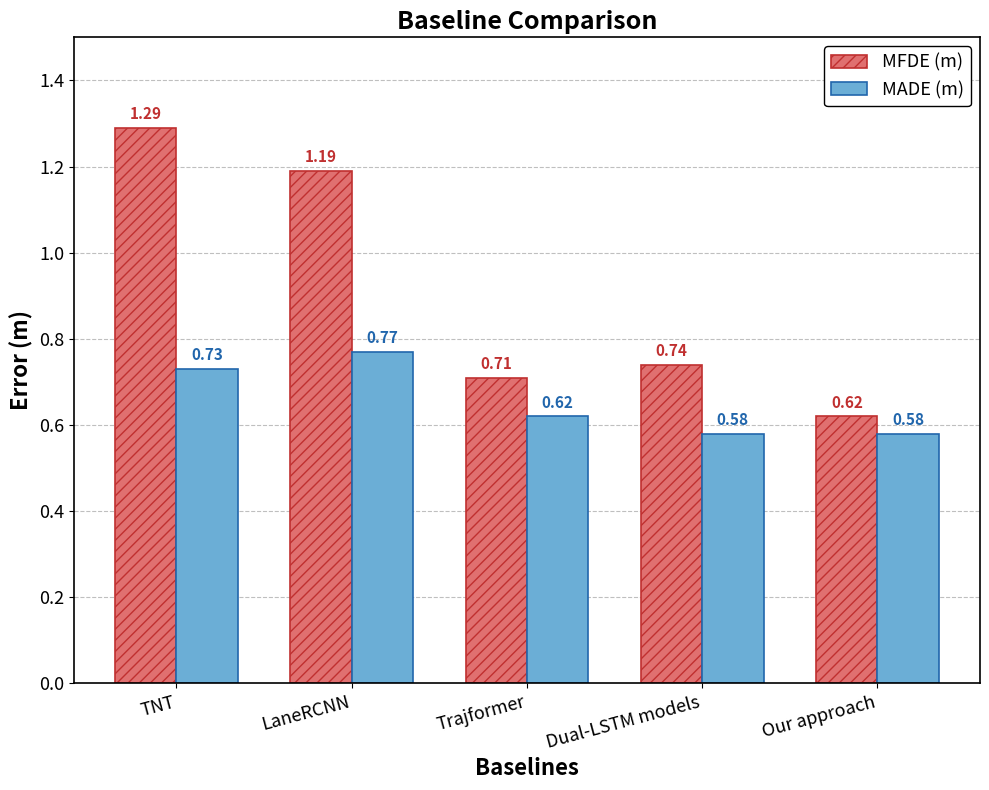

Are the bars horizontal?

No